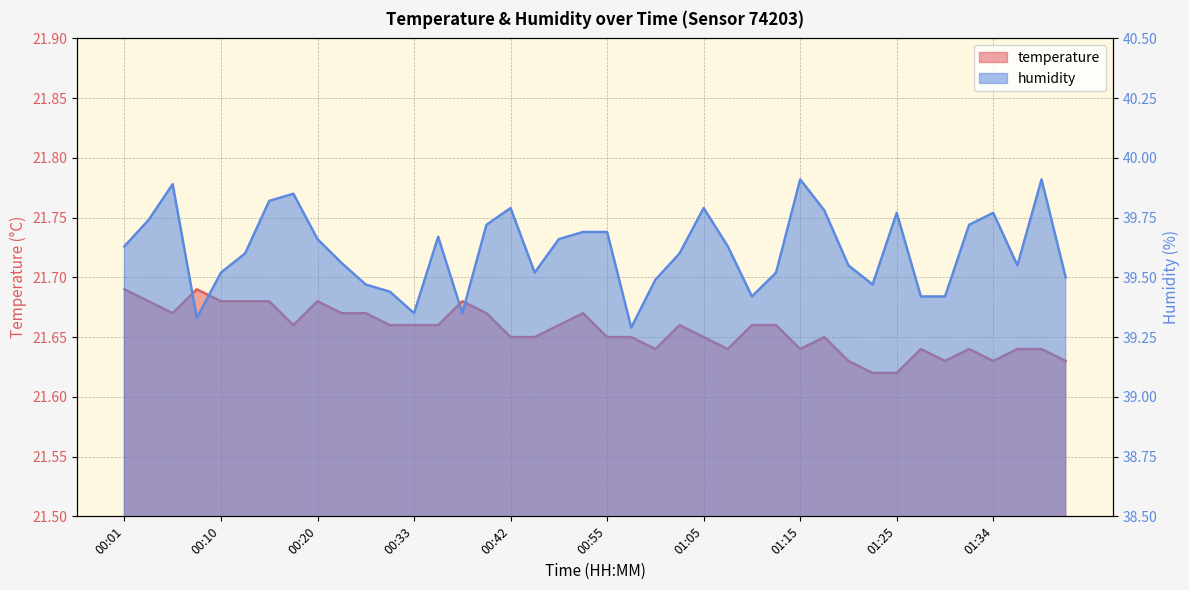

True or false: humidity has more than 0 interior local peaks.

True